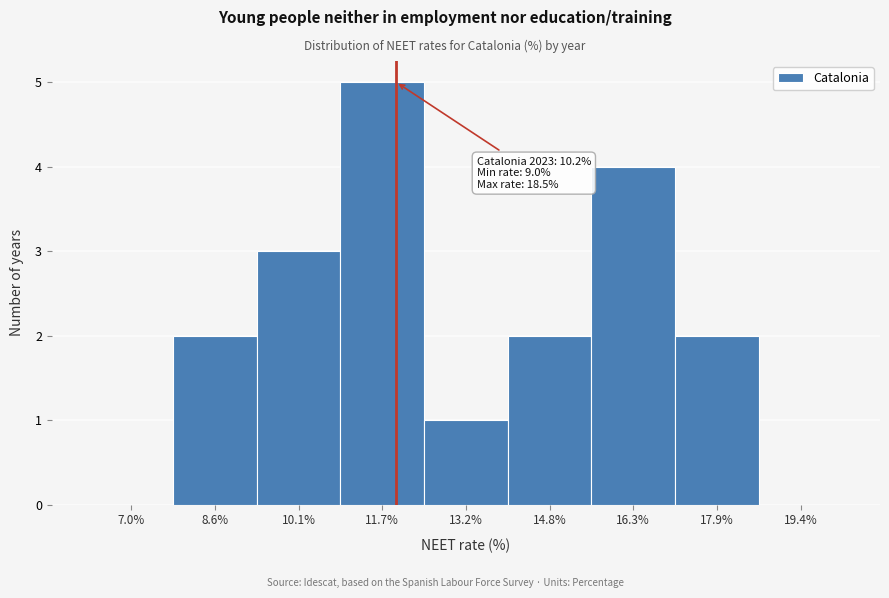

Reading left to right, transcribe all the data shown in this chart.

7.0%=0	8.6%=2	10.1%=3	11.7%=5	13.2%=1	14.8%=2	16.3%=4	17.9%=2	19.4%=0